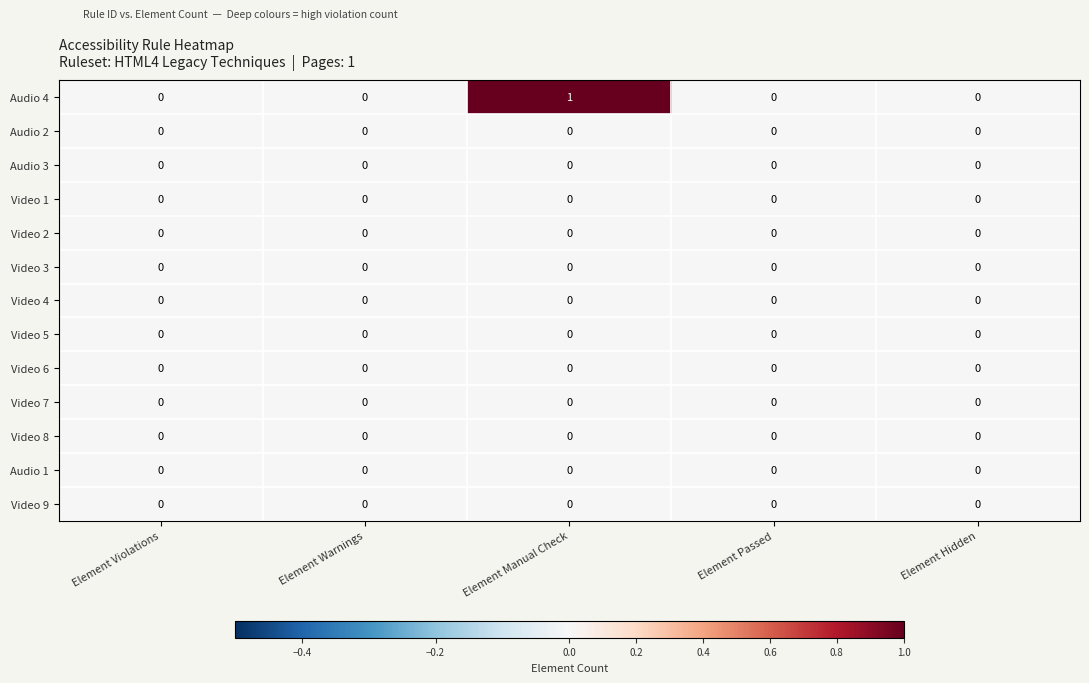

What is the maximum value shown in the chart?

1